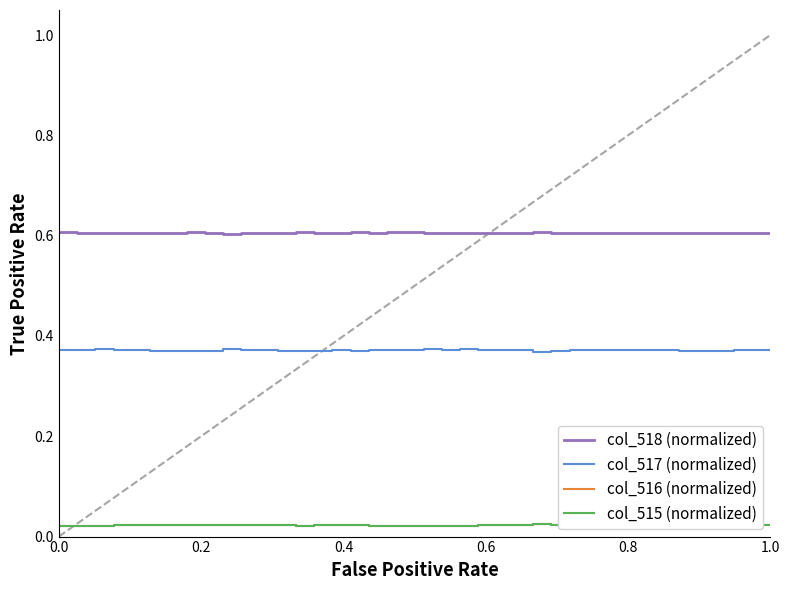

True or false: col_518 (normalized) and col_517 (normalized) cross at least once.

False